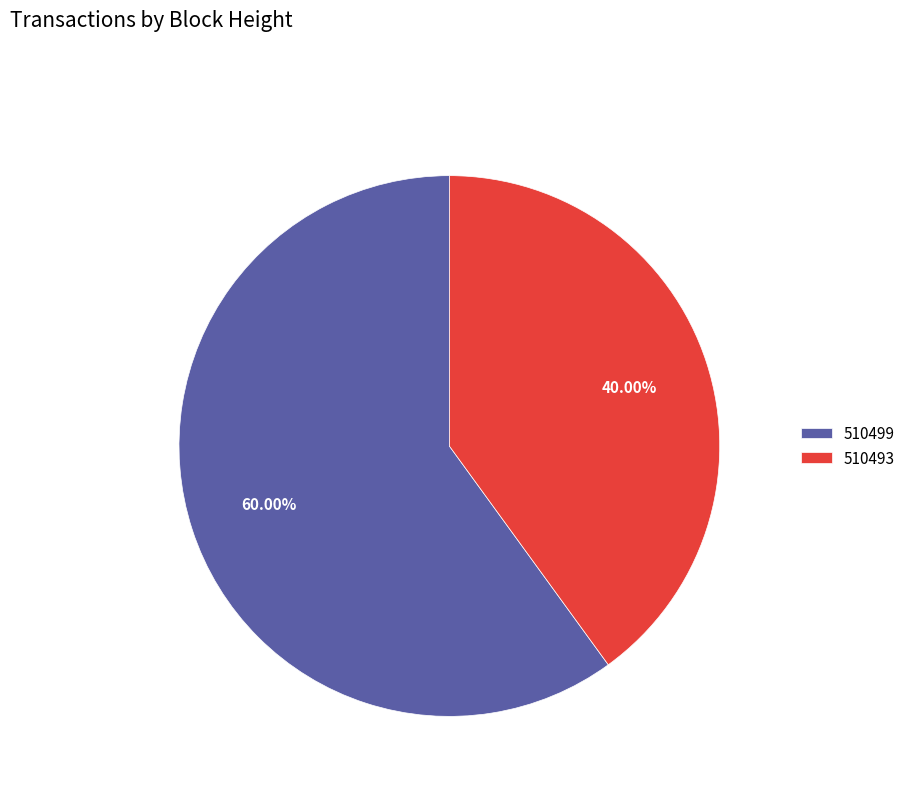

Is the sum of 510499 and 510493 greater than half?

Yes